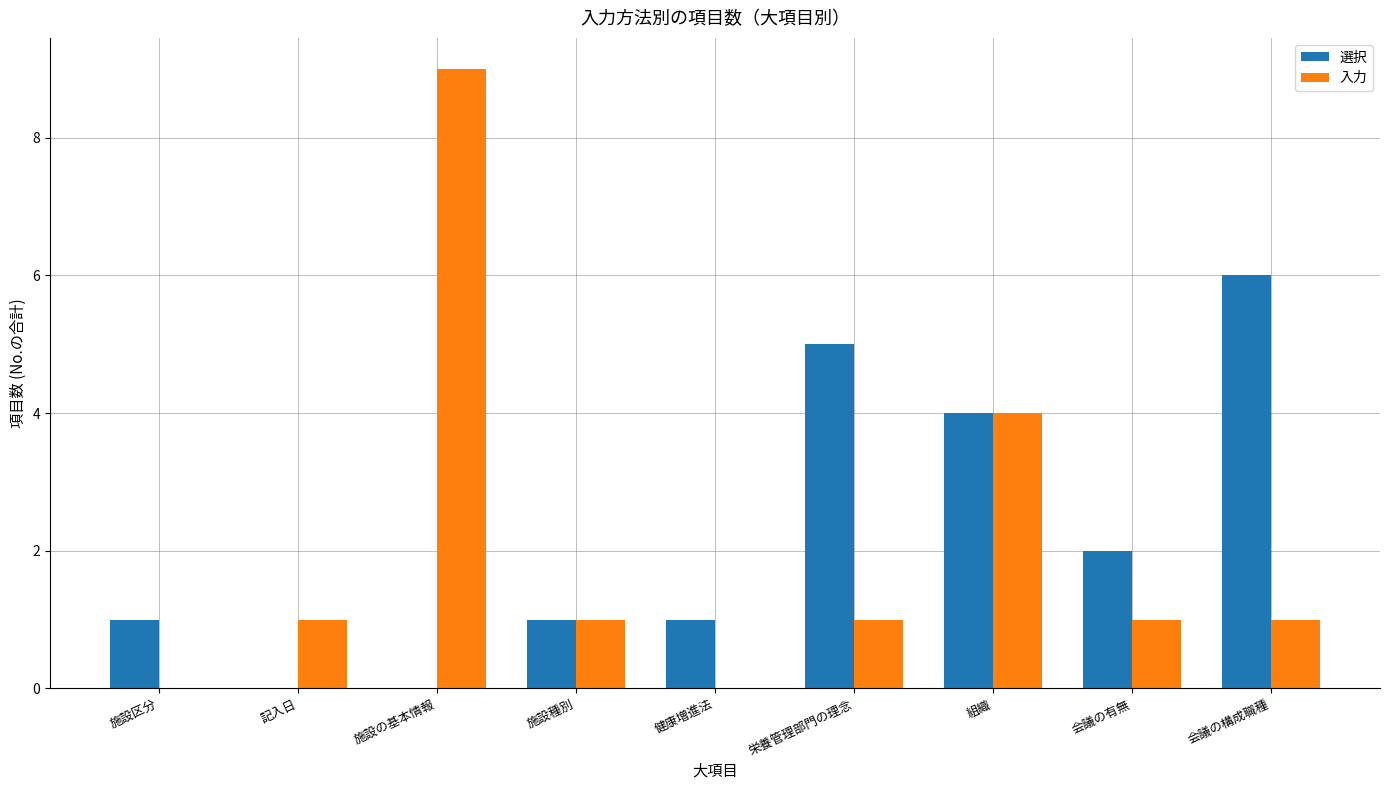

Reading right to left, list all the values displayed in this chart.

選択: 6	2	4	5	1	1	0	0	1
入力: 1	1	4	1	0	1	9	1	0